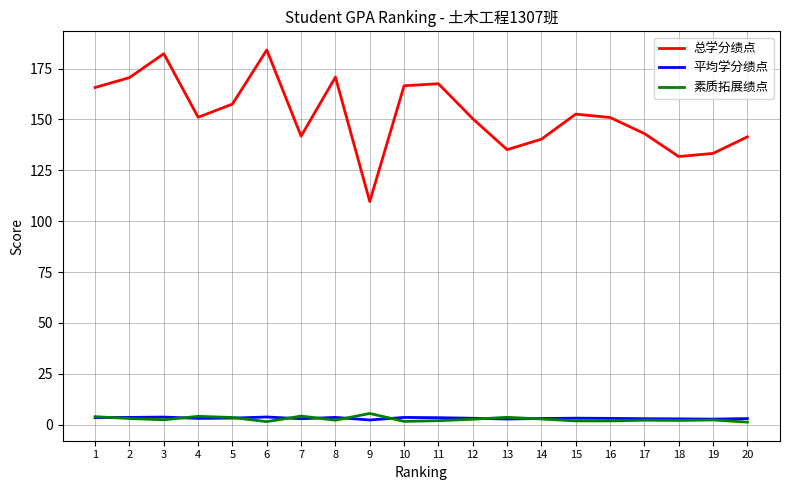

True or false: 素质拓展绩点 has a value of 2.3 at 19.

True